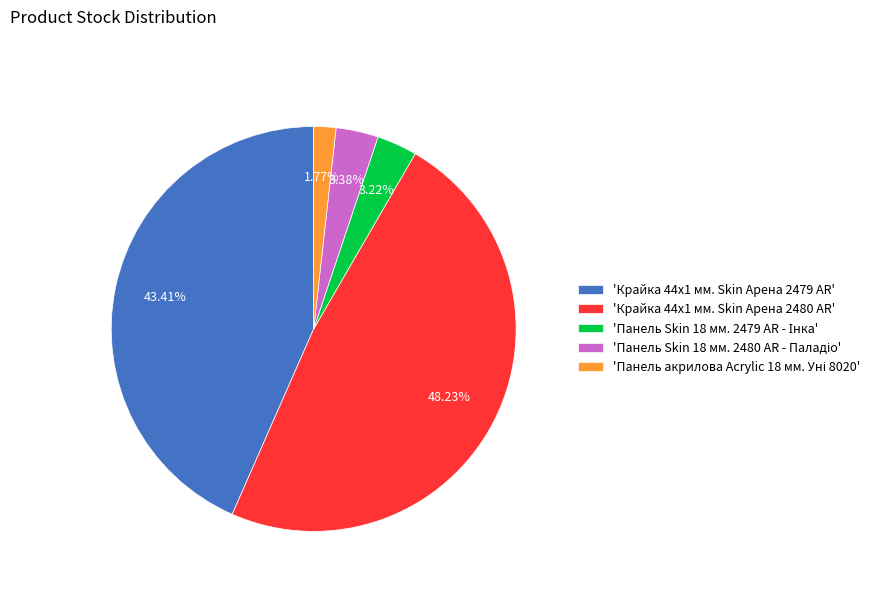

Does any single category account for the majority?

No